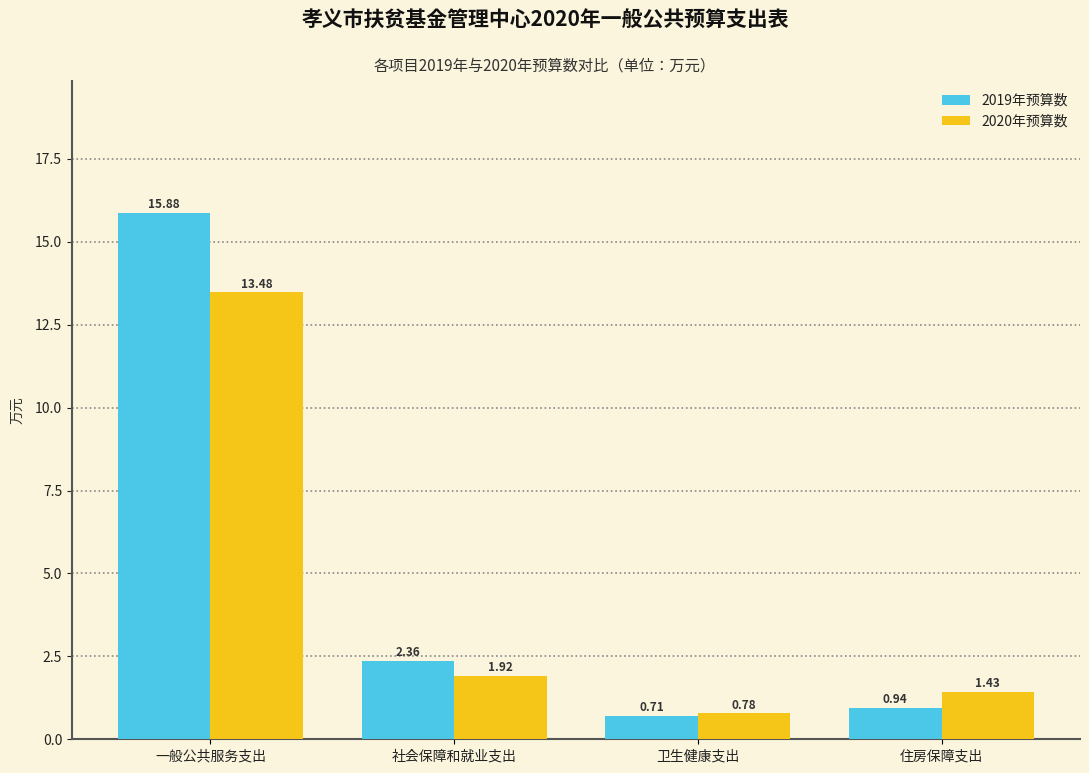

How many bars are there in each group?

2